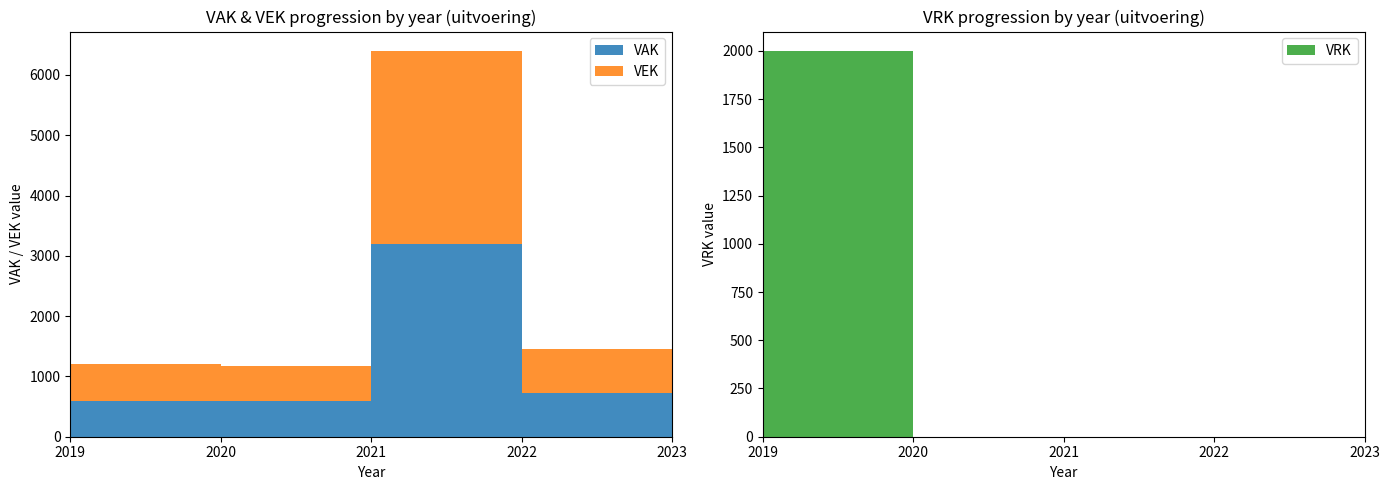

Reading right to left, list all the values displayed in this chart.

VAK: 0	730	3200	590	600
VEK: 0	730	3200	590	600
VRK: 0	0	0	0	2000